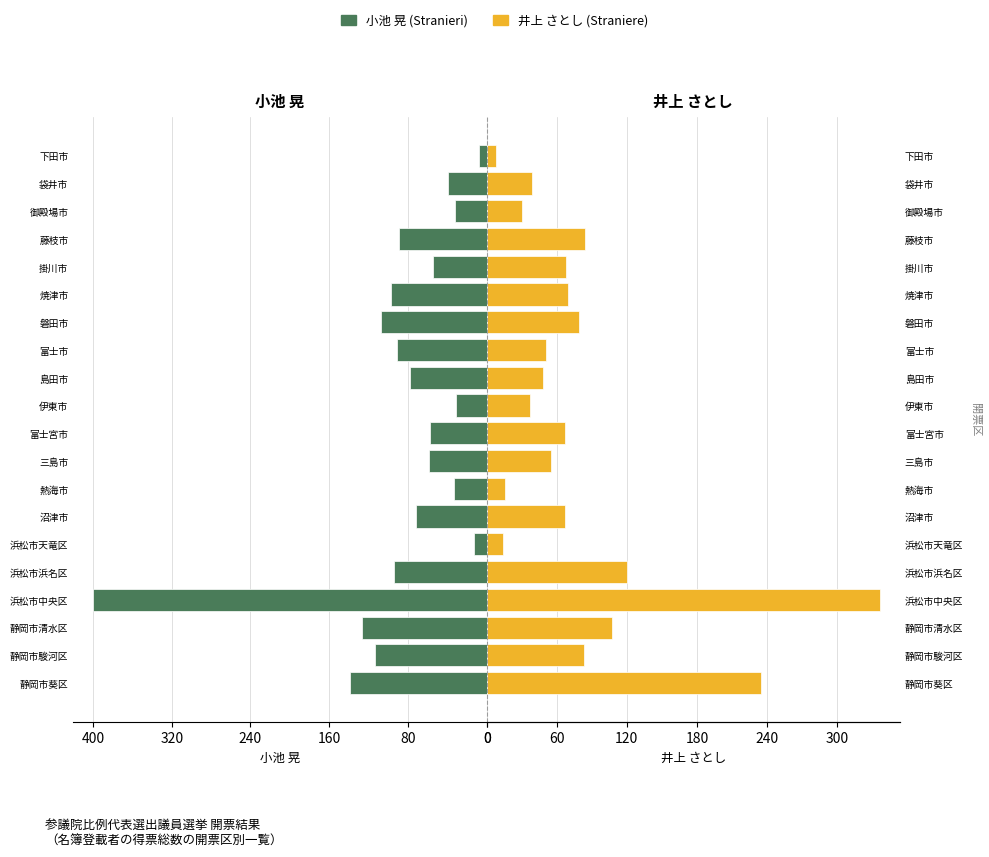

How many bars are there in total?

40